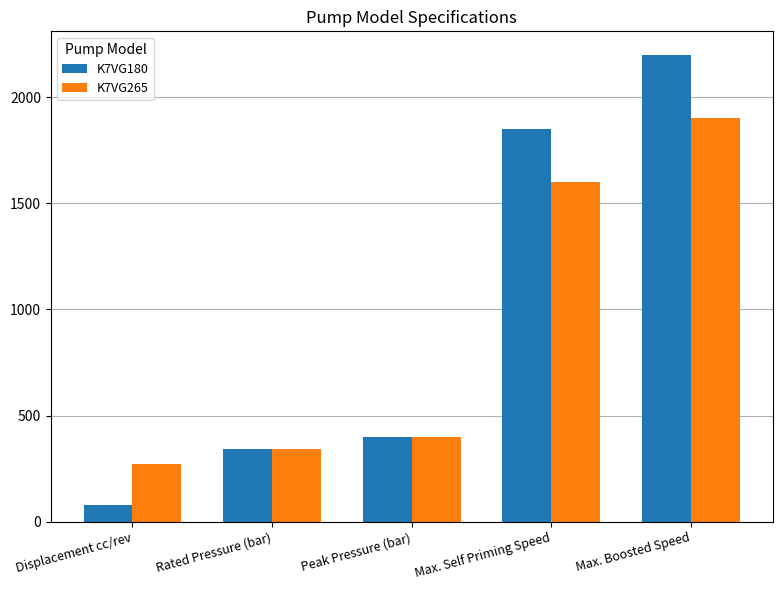

At which category is the sum across all series the highest?

Max. Boosted Speed